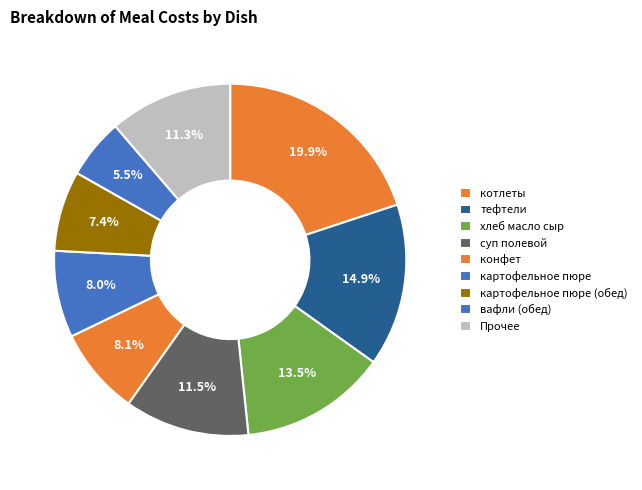

Is there a majority slice in this chart?

No